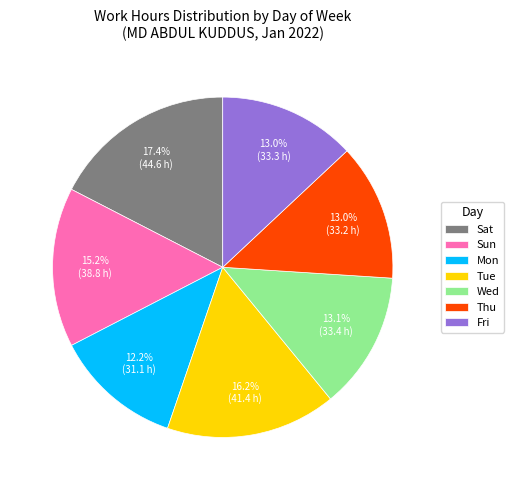

To the nearest percent, what is the combined percentage of Tue and Sun?

31%